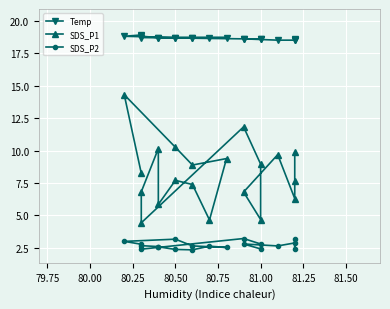

True or false: Temp has a value of 25.1 at 80.50.

False